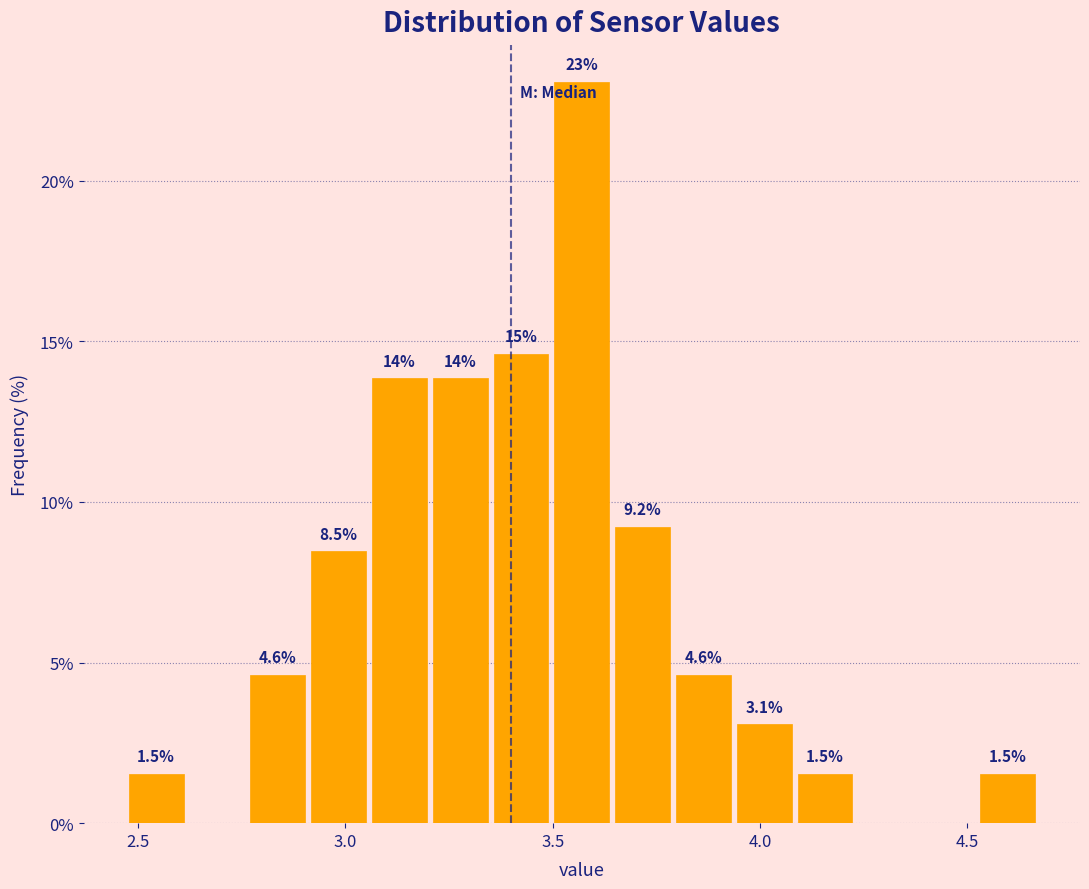

Read against the x-axis, roughly where is the centre of the tallest bar?

3.55